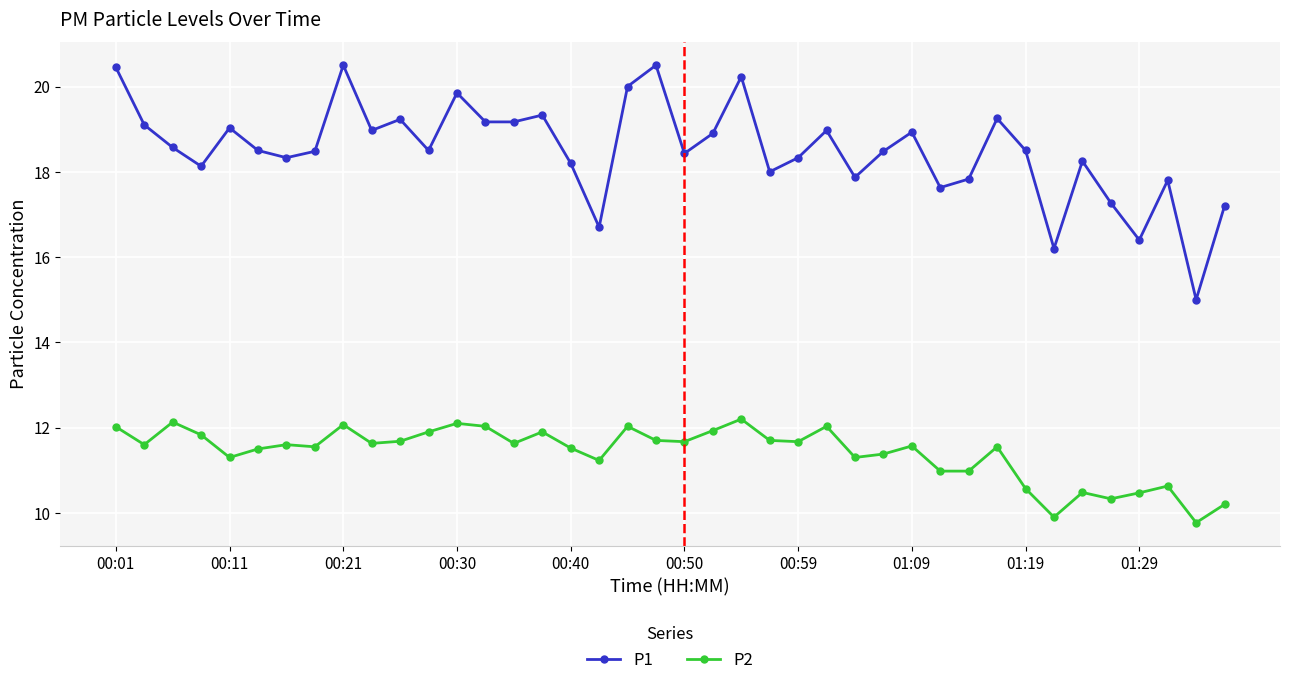

What is the value of the P1 point at the 39th from the left?

15.0